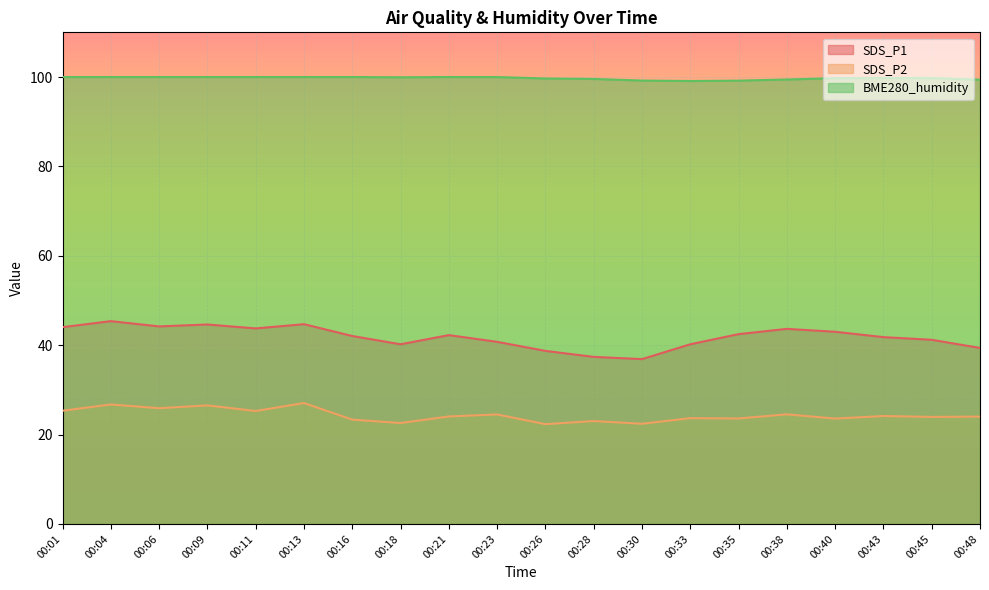

What are all the series names shown in the legend?

SDS_P1, SDS_P2, BME280_humidity